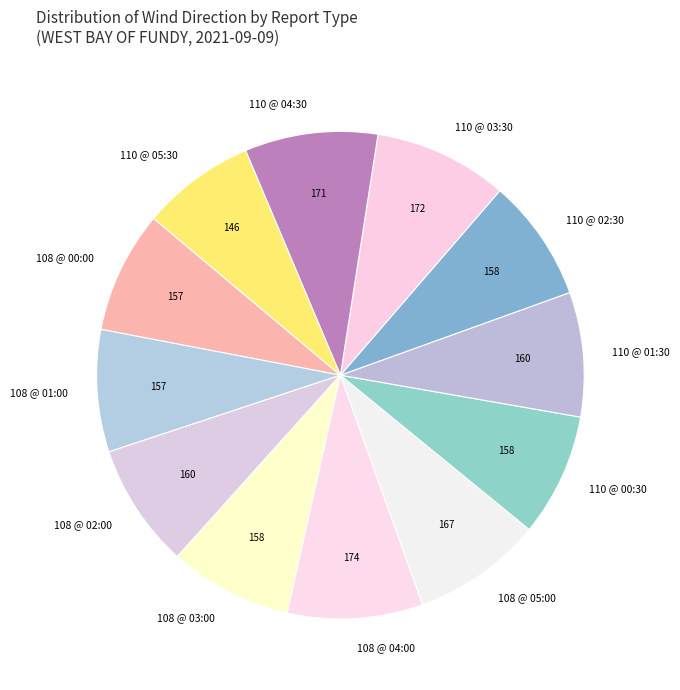

Which slice is the smallest?

110 @ 05:30